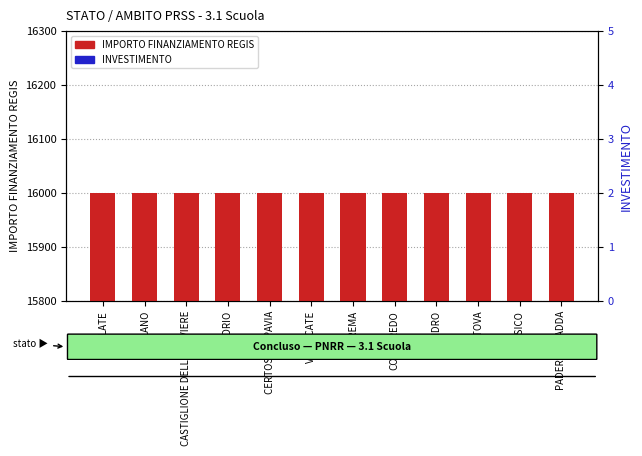

What is the sum of all IMPORTO FINANZIAMENTO REGIS values?

192000